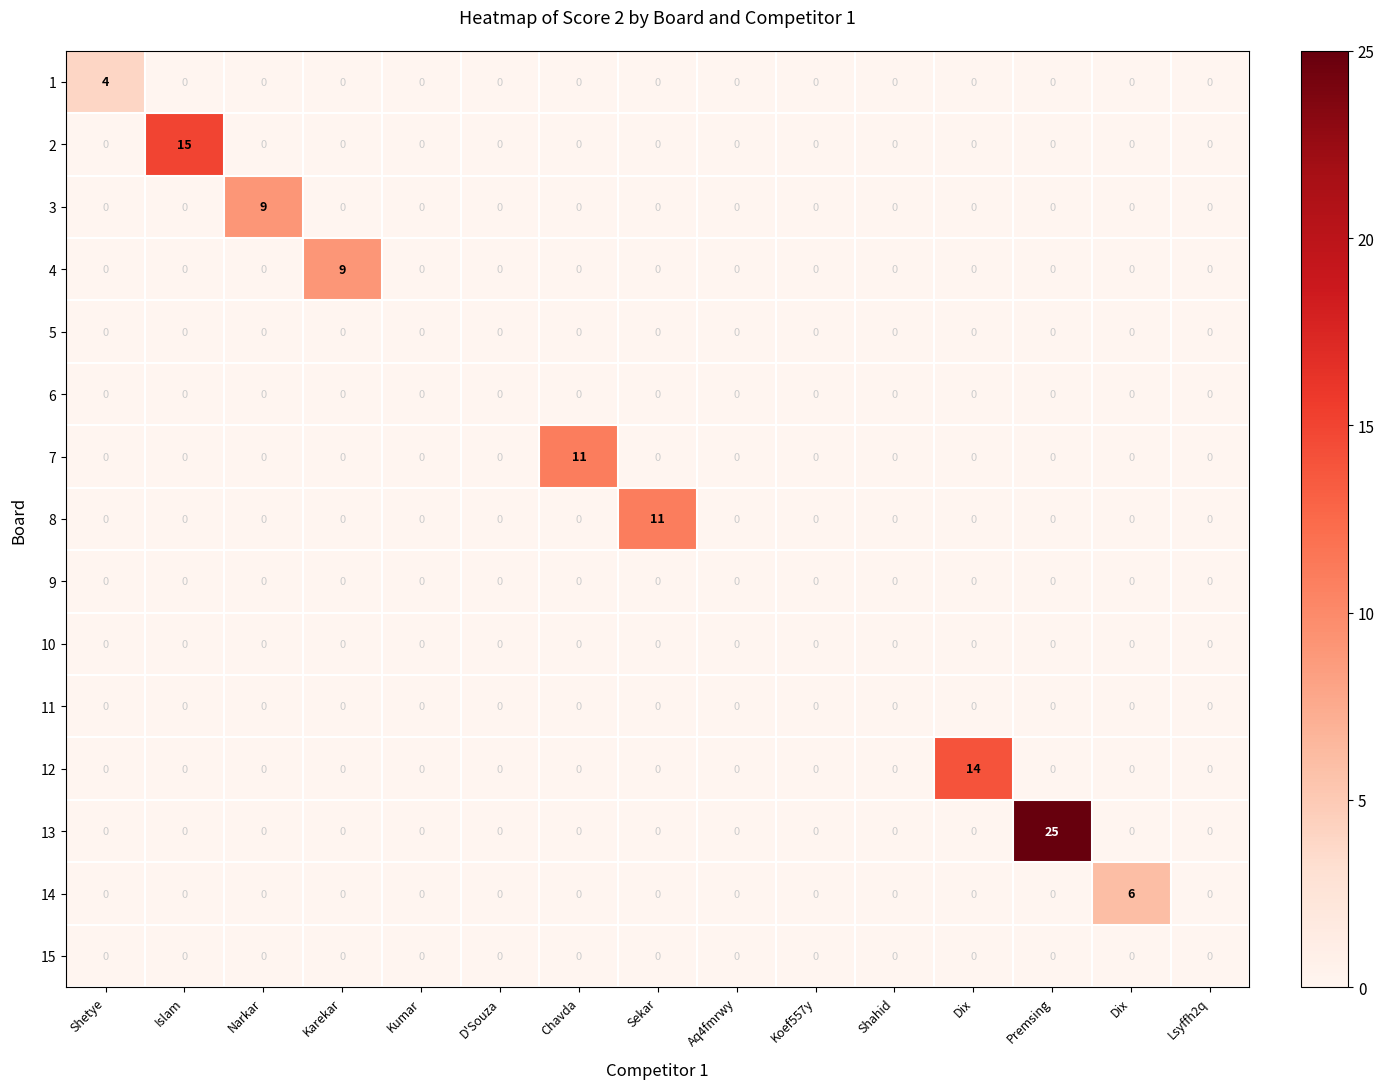

Count the number of categories in the chart.

15